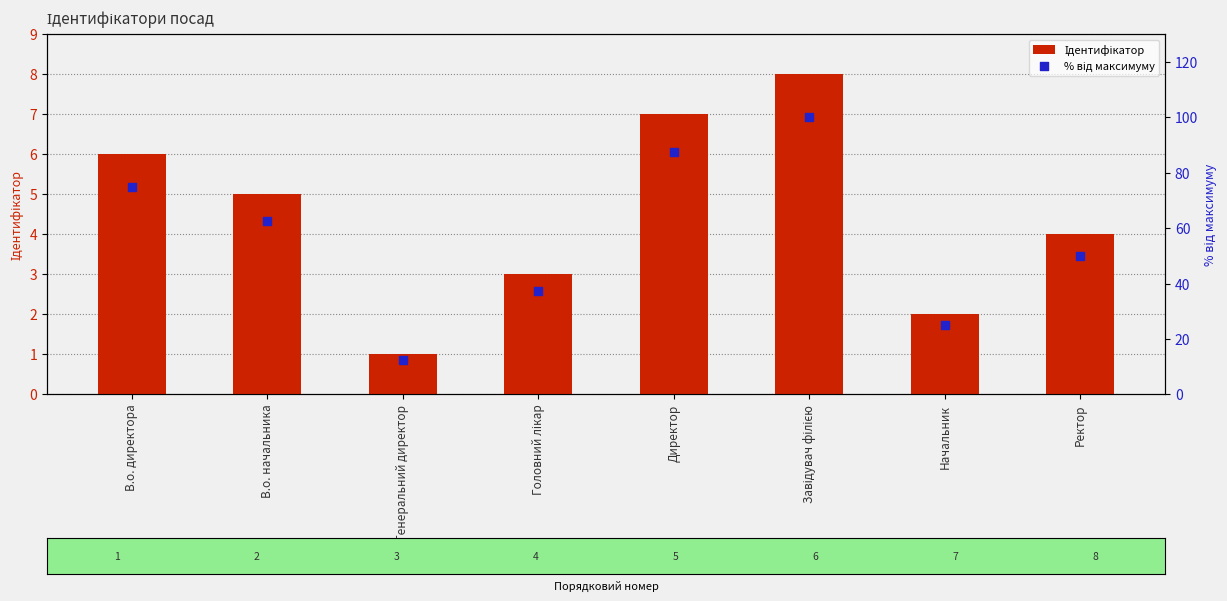

What are all the series names shown in the legend?

Ідентифікатор, % від максимуму